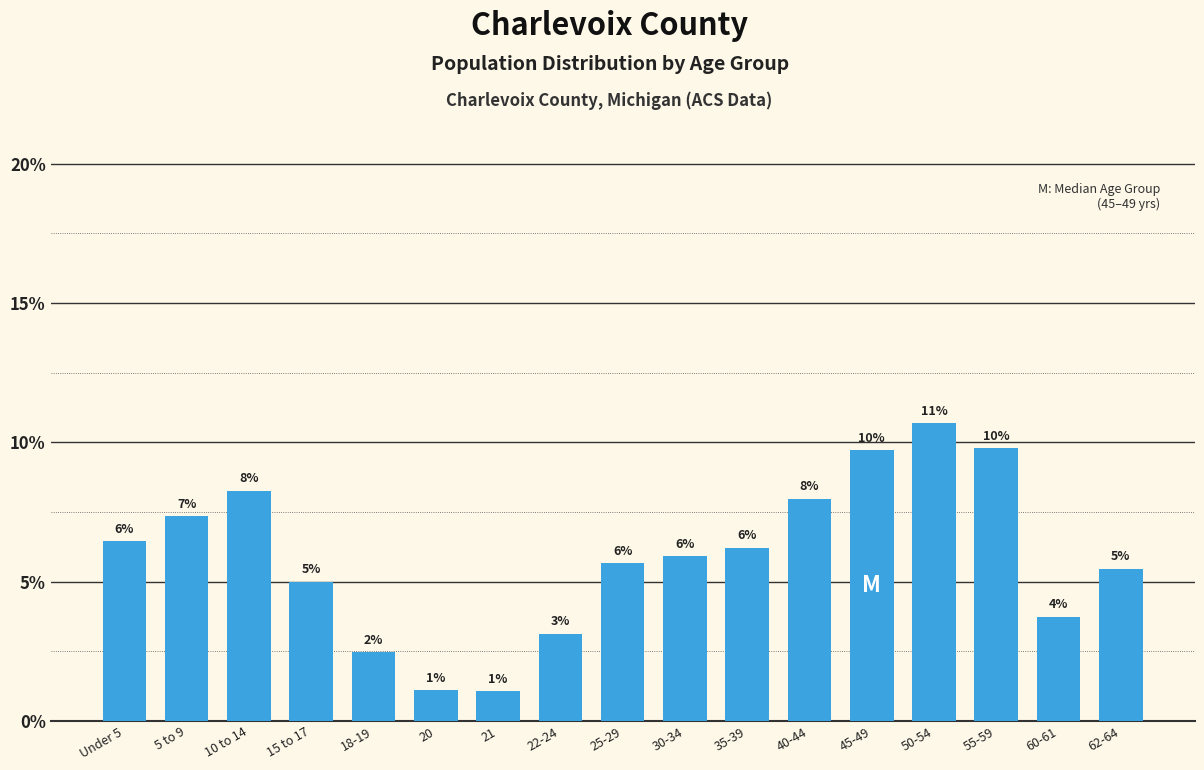

What is the greatest value displayed?

10.7